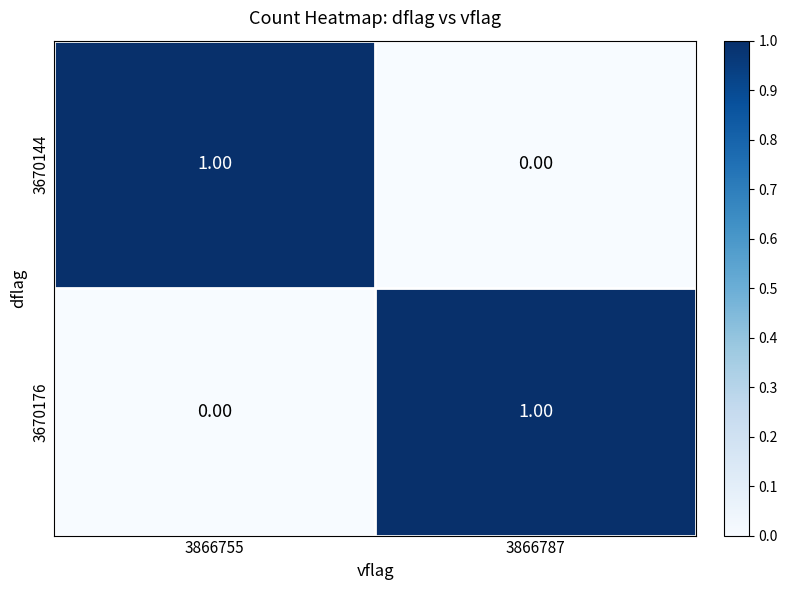

Rank the categories by 3670144 value from lowest to highest.

3866787, 3866755